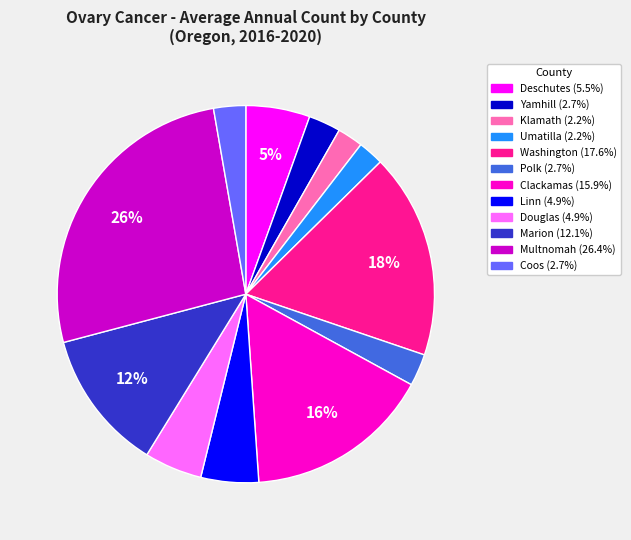

Is it true that Coos is 3% of the pie?

True